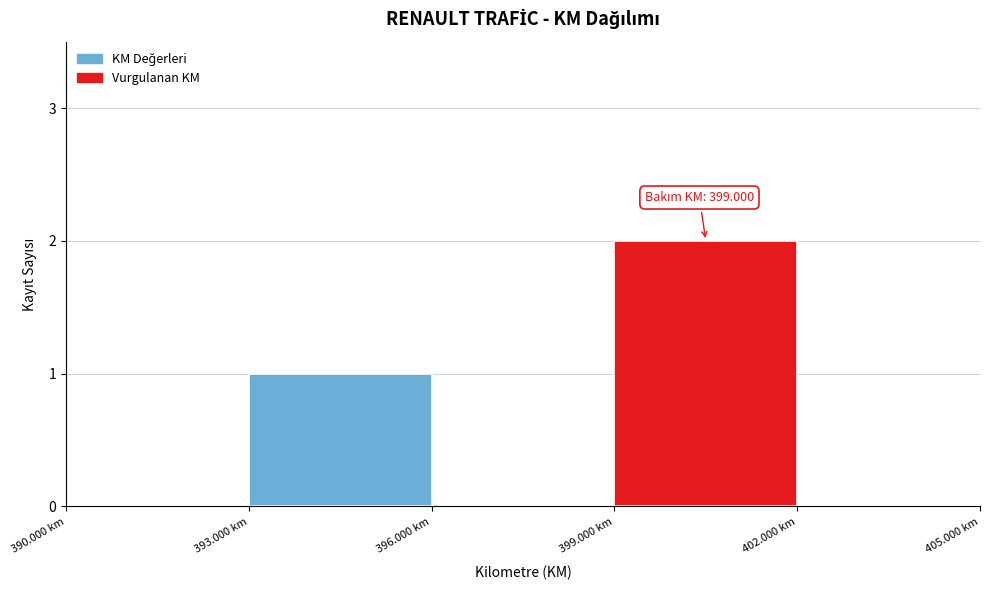

Reading left to right, transcribe all the data shown in this chart.

390.000 km=0	393.000 km=1	396.000 km=0	399.000 km=2	402.000 km=0